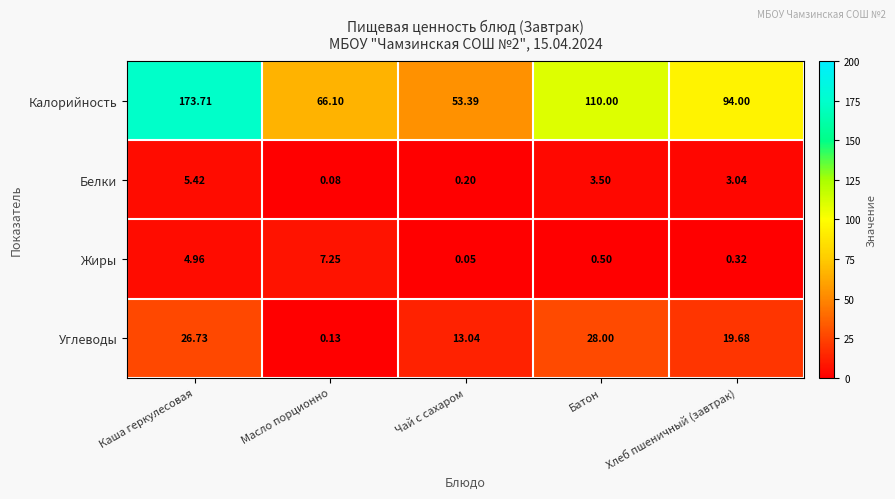

Where is Жиры nearest to the value 3?

Каша геркулесовая